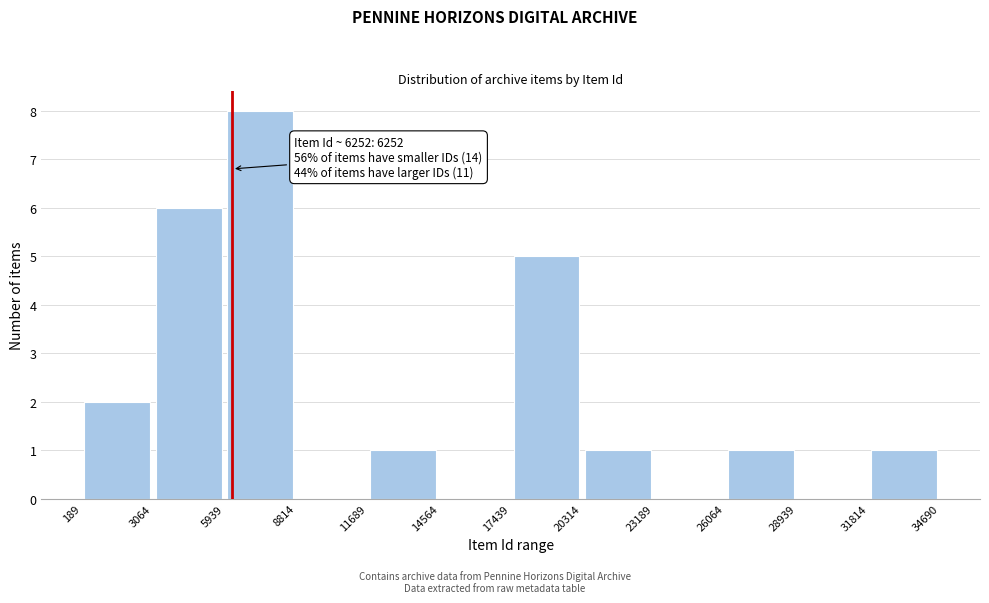

Over which range of the x-axis is the bar tallest?

5939 to 8814